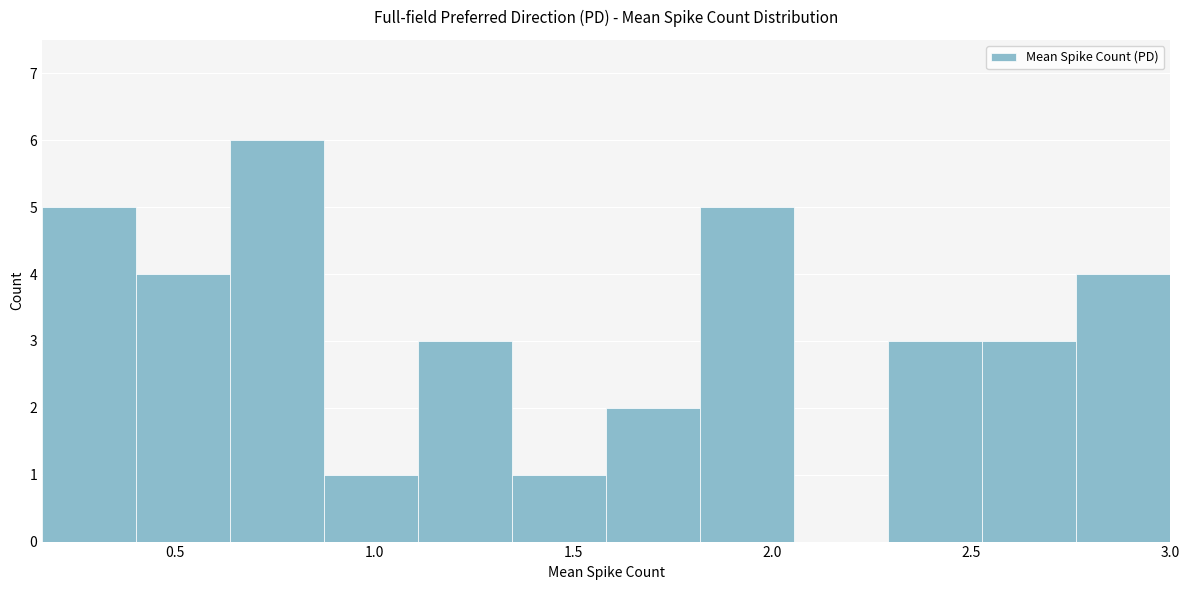

How tall is the bar that spans 2.30 to 2.55 on the x-axis? Neither the bar edges nor the heights are printed on the chart, so give them approximately, as read against the axes.

3